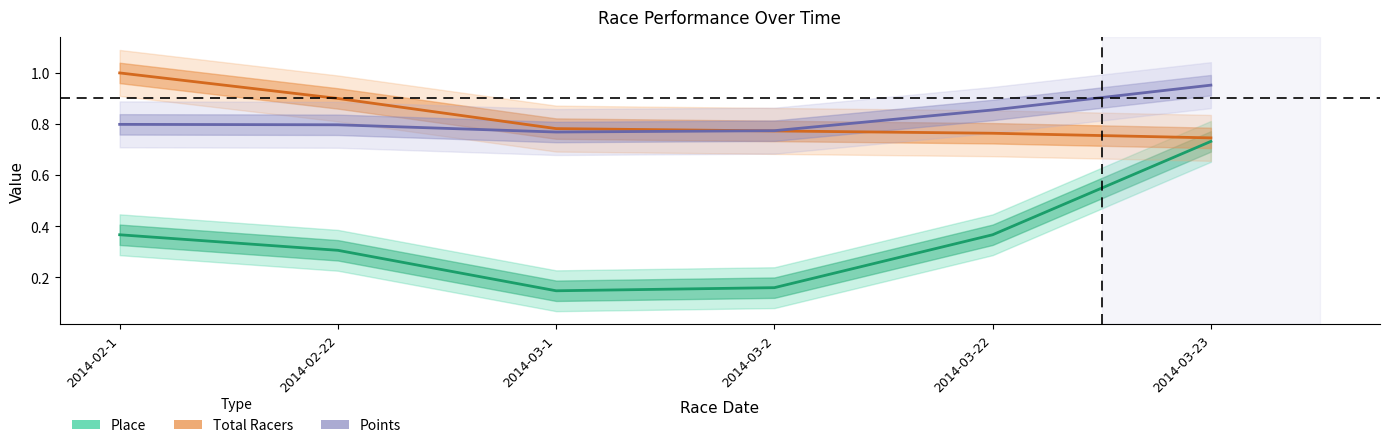

Does the chart display data point markers on the line(s)?

No